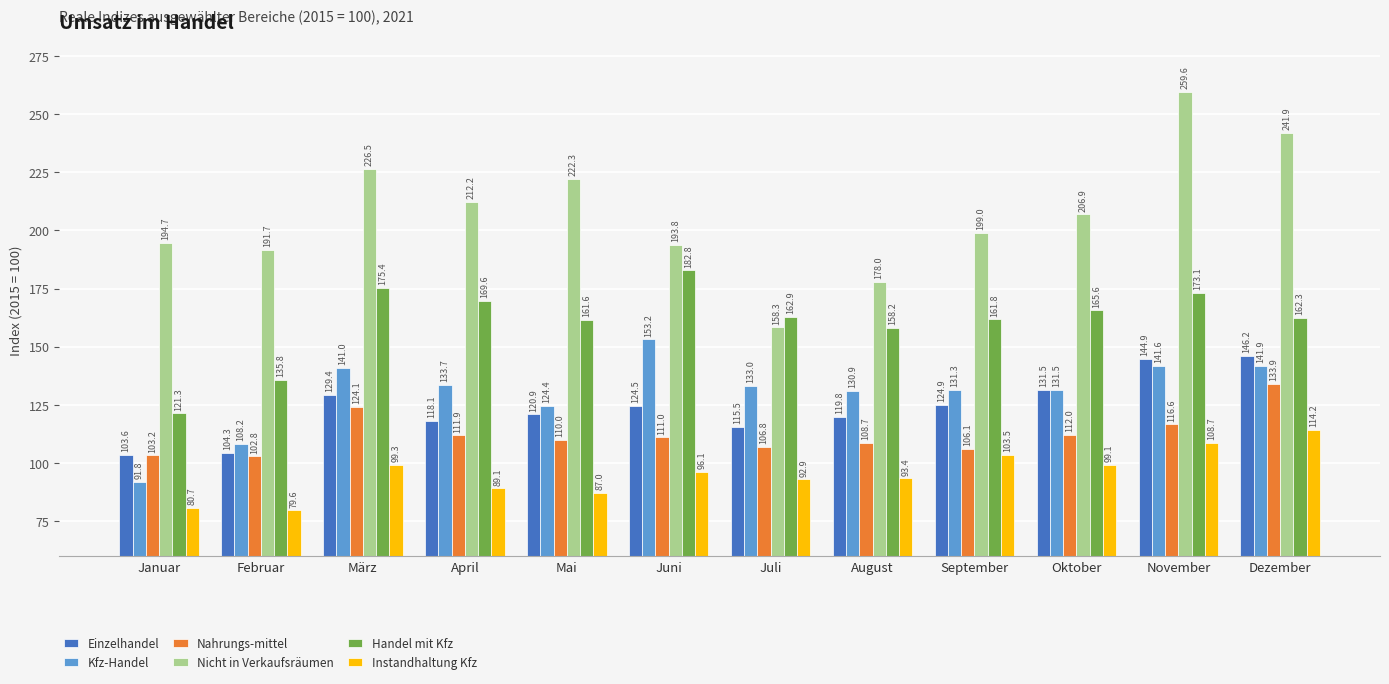

What is the spread (max minus min) of values at Dezember?

127.7